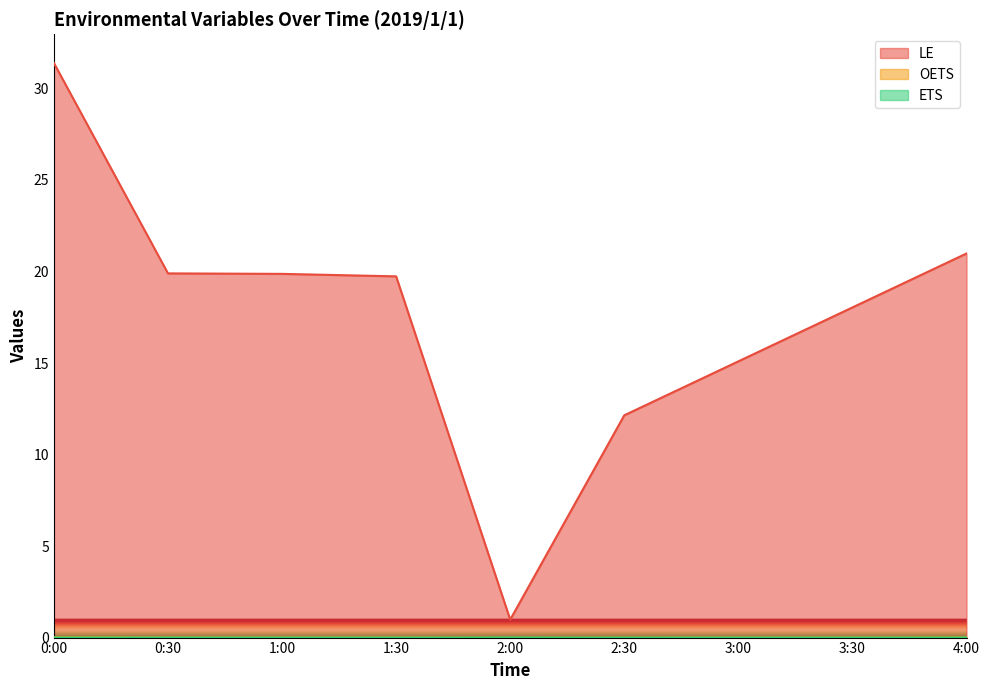

The value of OETS at 0:00 is 0.0. True or false?

False